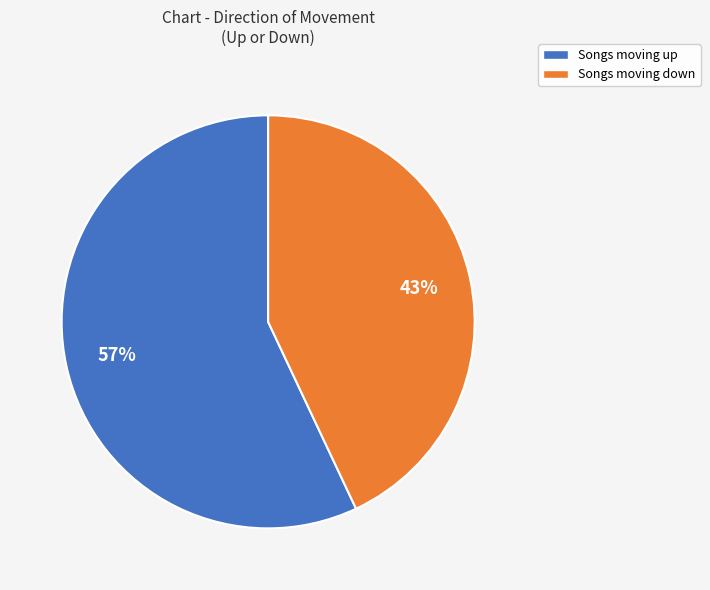

To the nearest percent, what is the average slice percentage?

50%